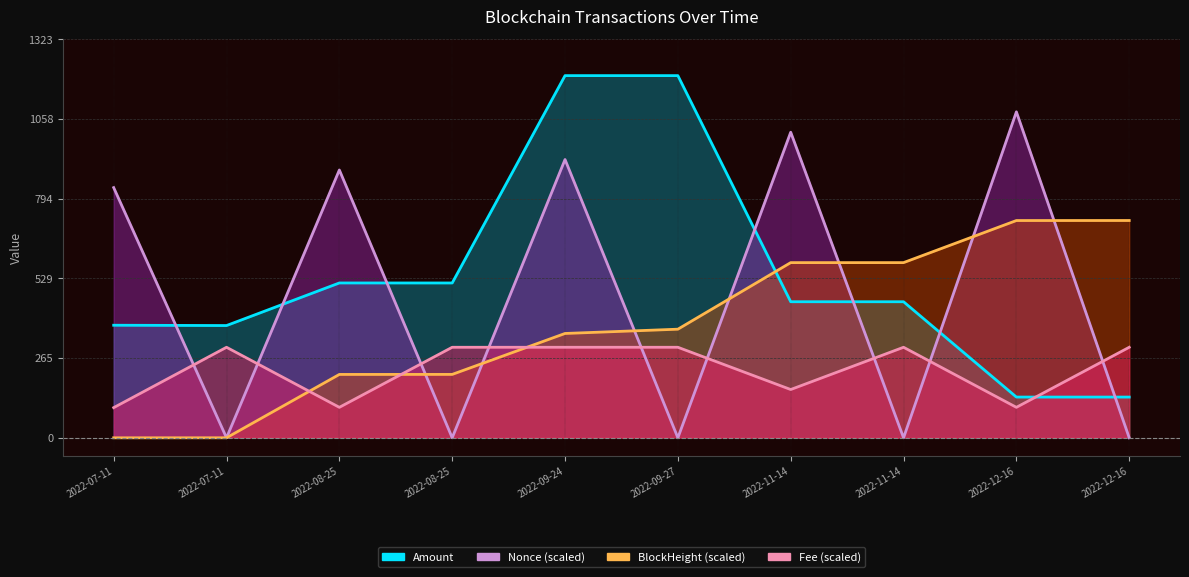

Which series has the largest range (max minus min)?

Nonce